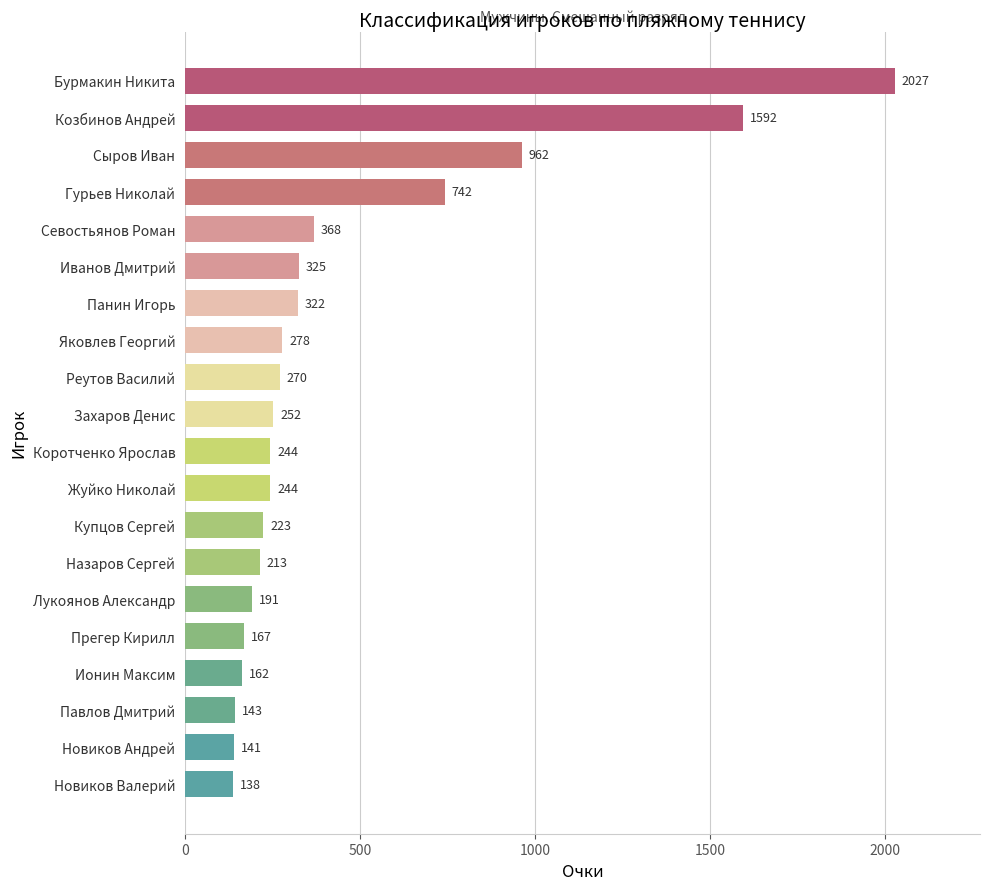

How many data points does each series have?

20